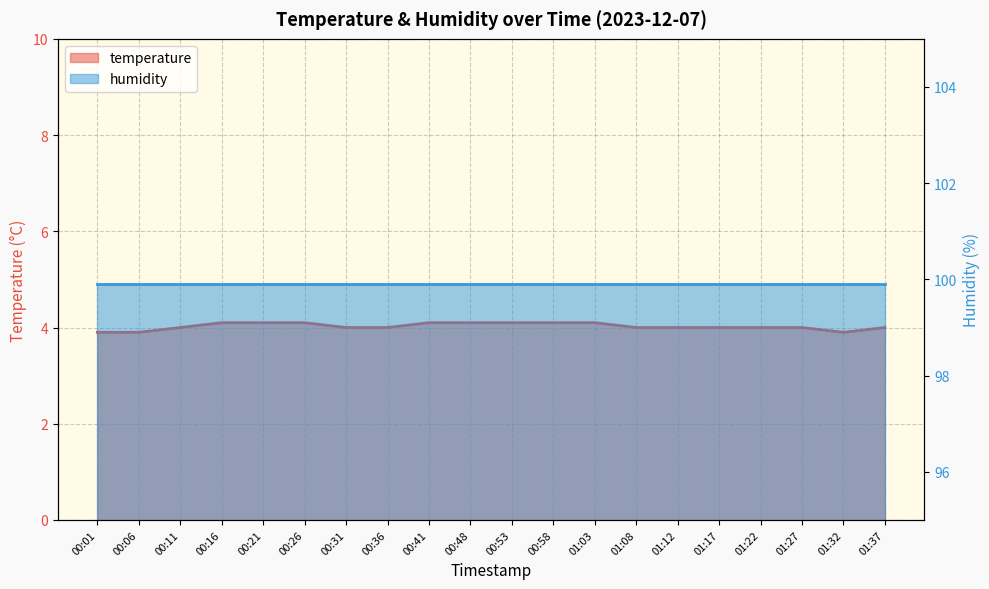

Approximately how many times larger is the value at 00:16 compared to 00:48?

1.0